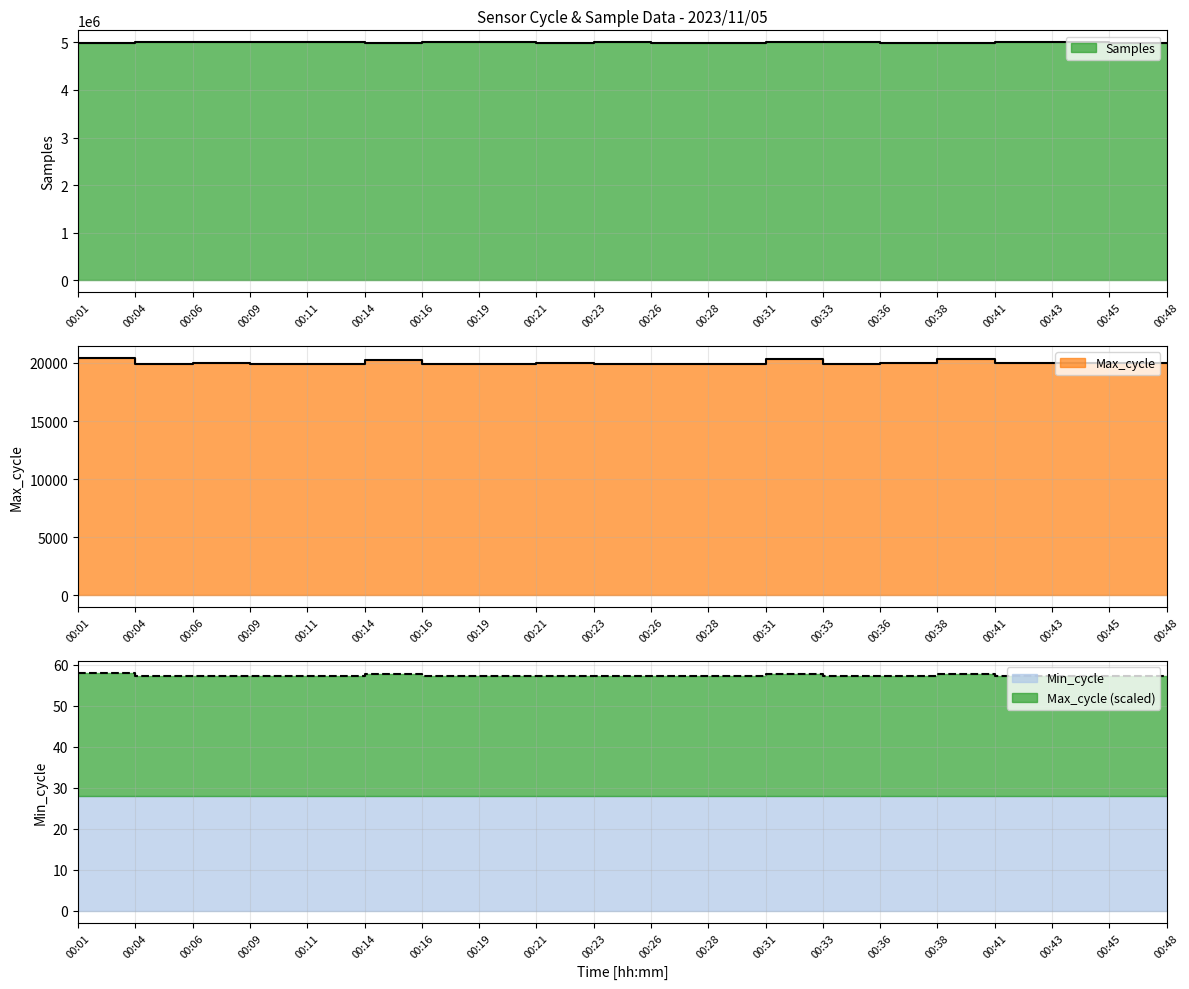

The value of Max_cycle at 00:14 is 20274. True or false?

True